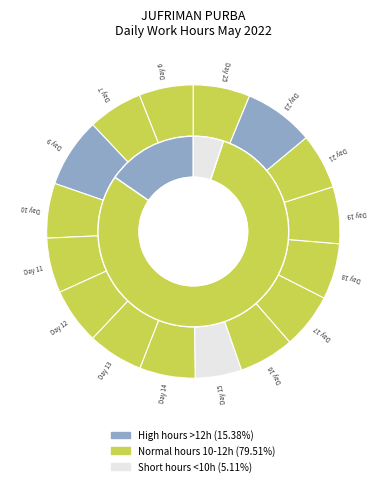

To the nearest percent, what is the average slice percentage?

6%